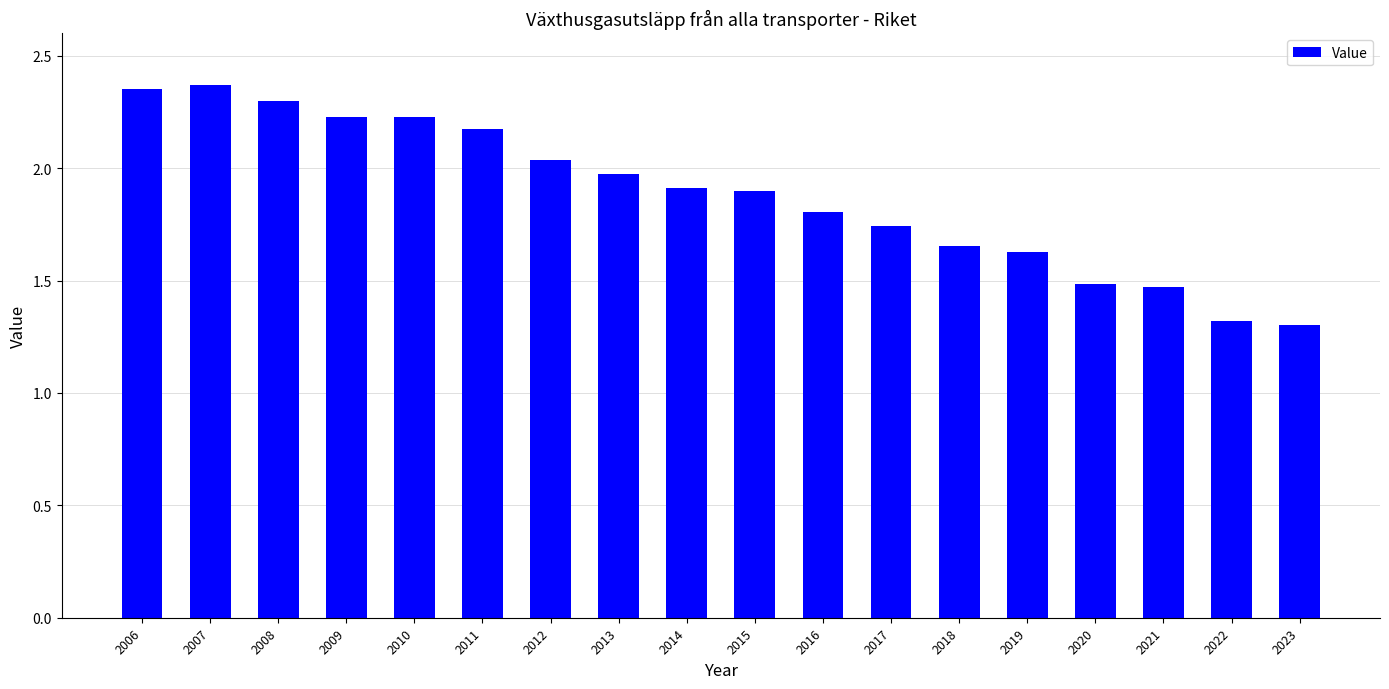

What is the sum of the values at 2016 and 2006?

4.2